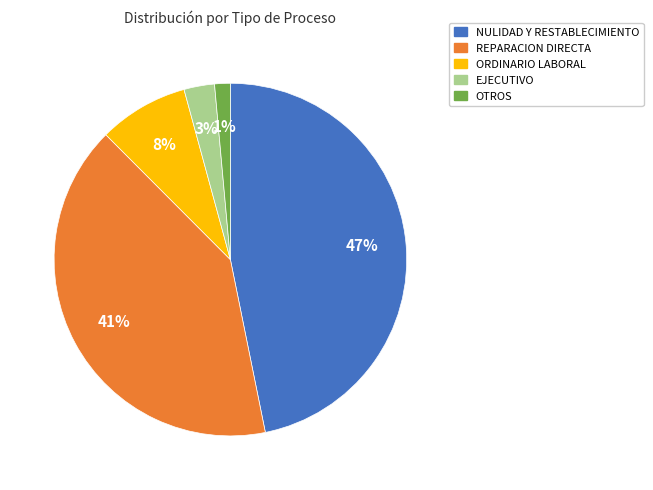

To the nearest percent, what is the average slice percentage?

20%